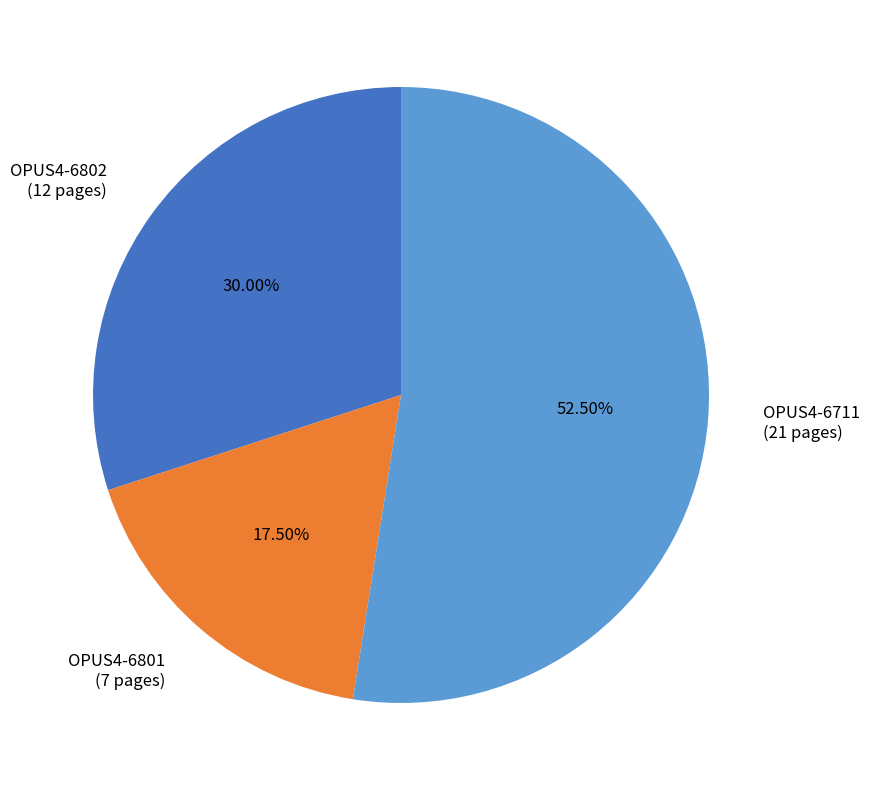

Do OPUS4-6711 and OPUS4-6802 together represent more than half of the pie?

Yes